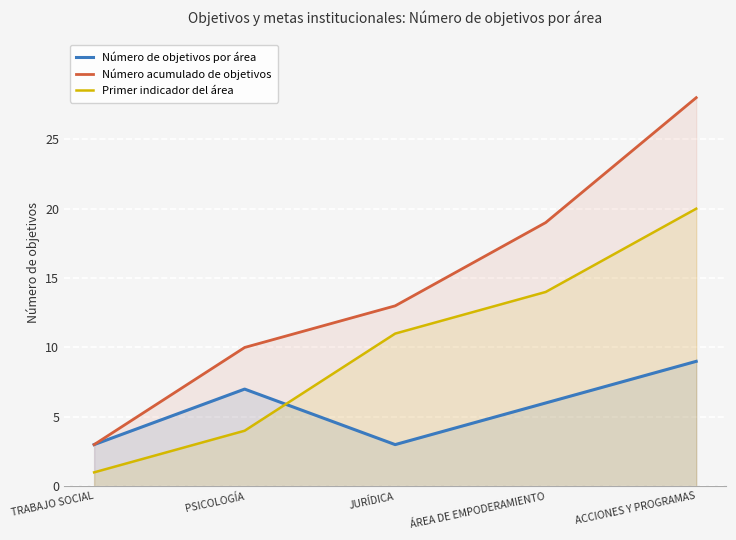

At how many categories does at least one series exceed 18?

2